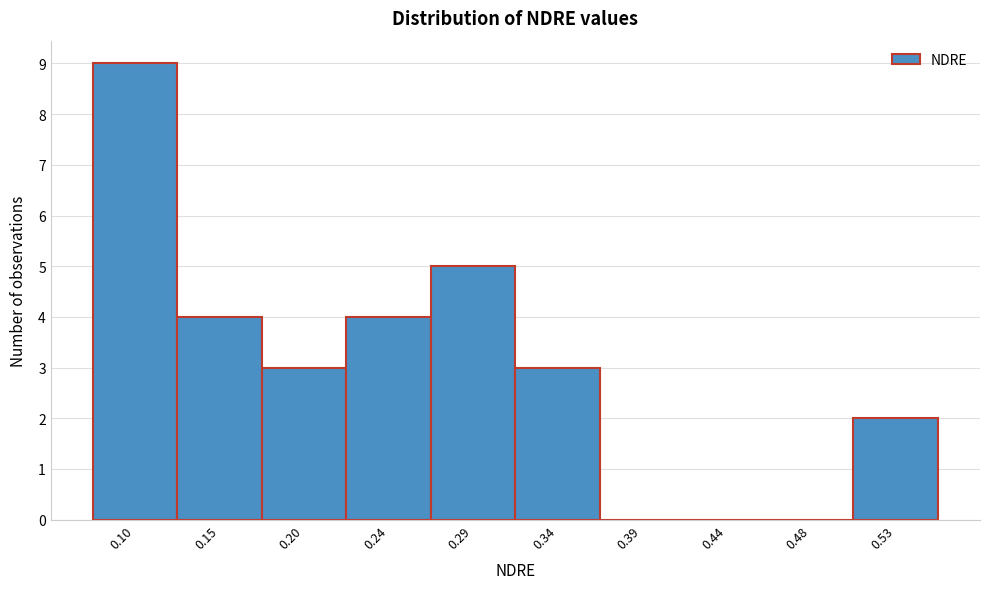

Reading left to right, what are all the values shown in this chart?

0.10=9	0.15=4	0.20=3	0.24=4	0.29=5	0.34=3	0.39=0	0.44=0	0.48=0	0.53=2